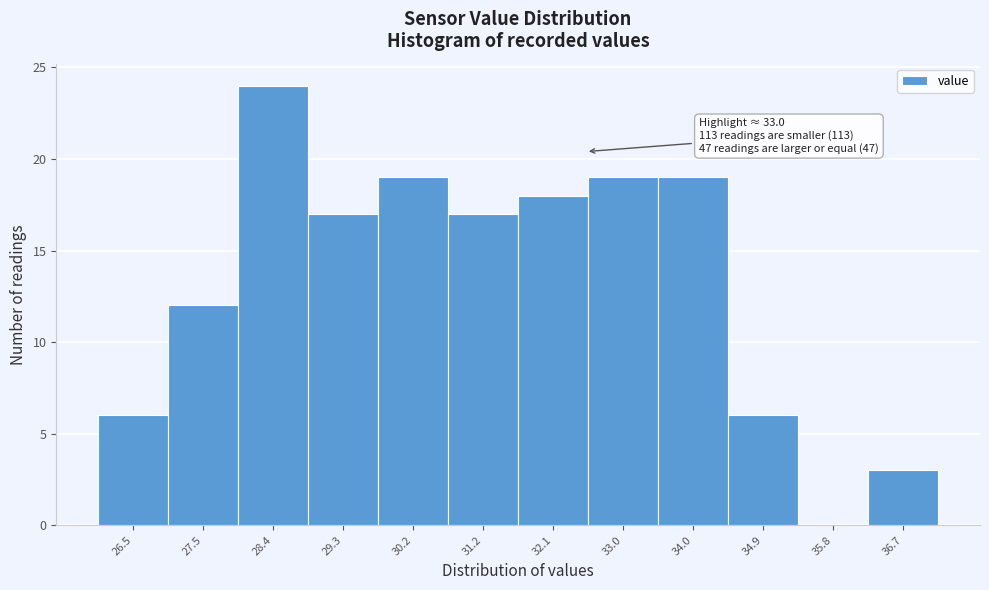

Reading left to right, transcribe all the data shown in this chart.

26.5=6	27.5=12	28.4=24	29.3=17	30.2=19	31.2=17	32.1=18	33.0=19	34.0=19	34.9=6	35.8=0	36.7=3